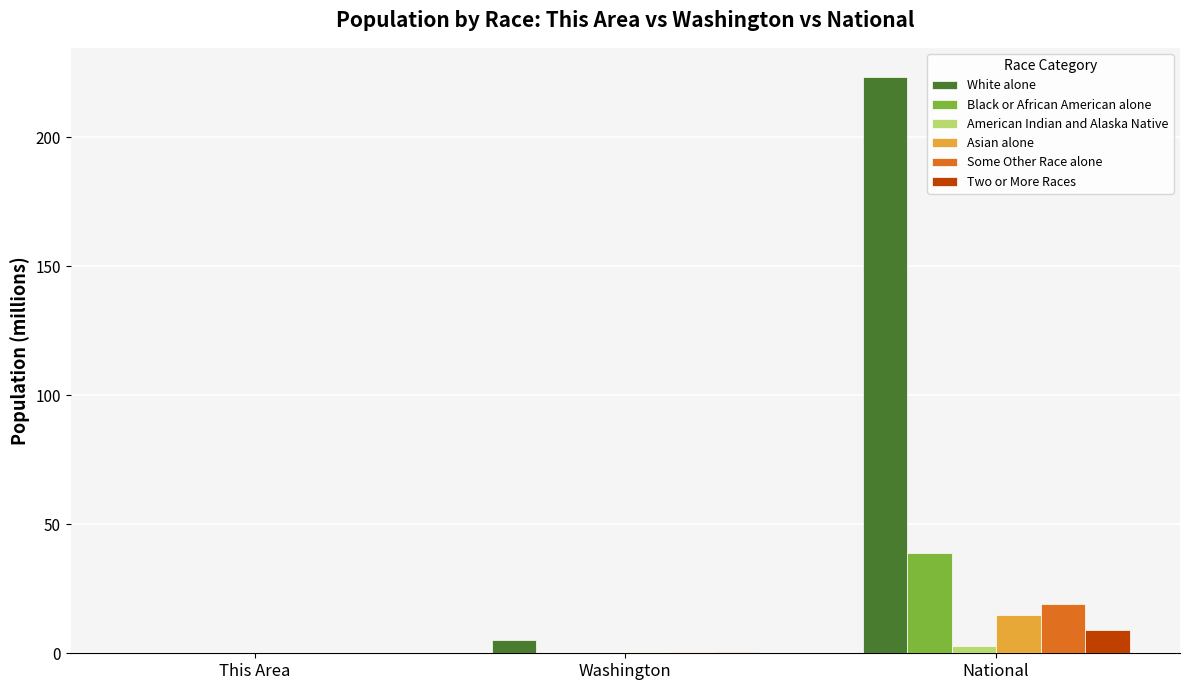

Which series changed the most between Washington and National?

White alone